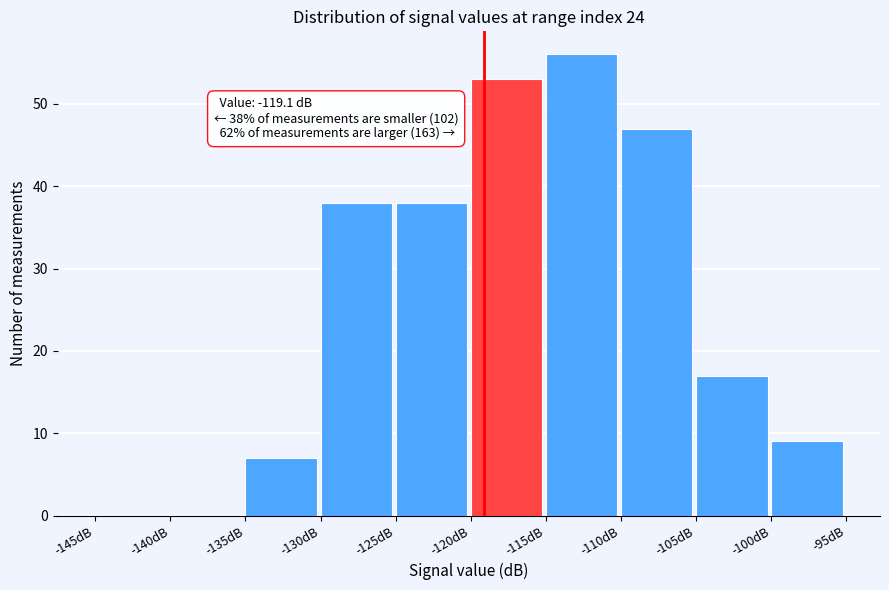

Which range on the x-axis has the tallest bar?

-115 to -110